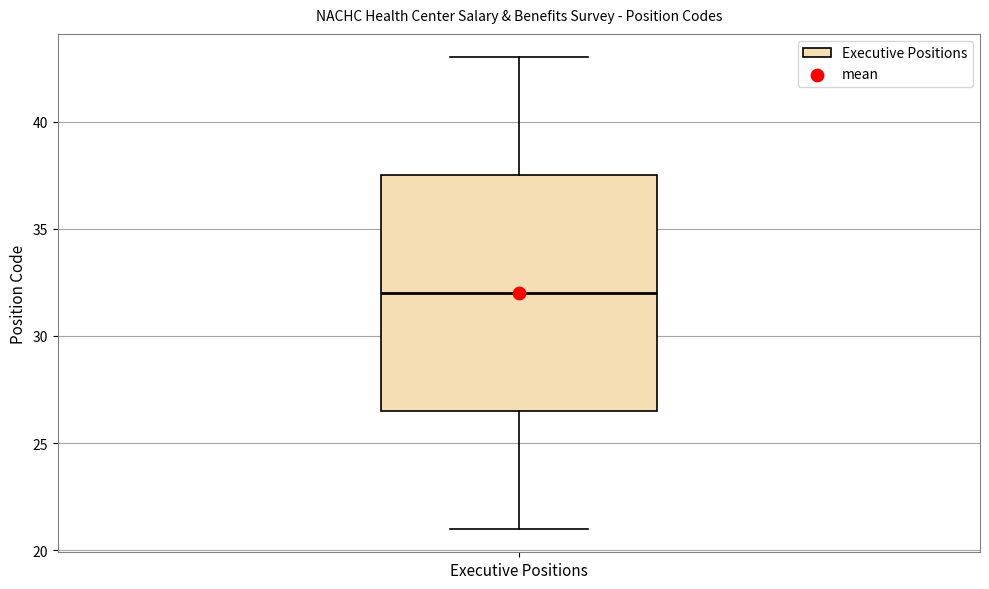

Where does the median line of the box for Executive Positions sit on the y-axis? The values are not printed on the chart, so give them approximately, as read against the axis.

32.0